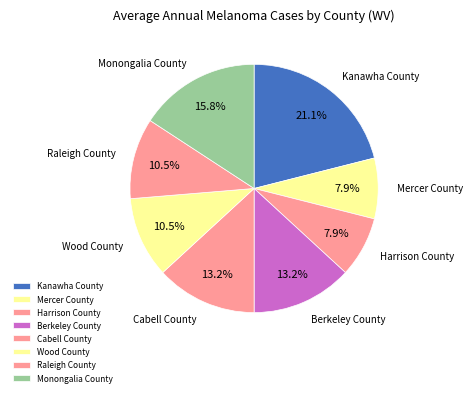

Which category has the biggest portion of the pie?

Kanawha County